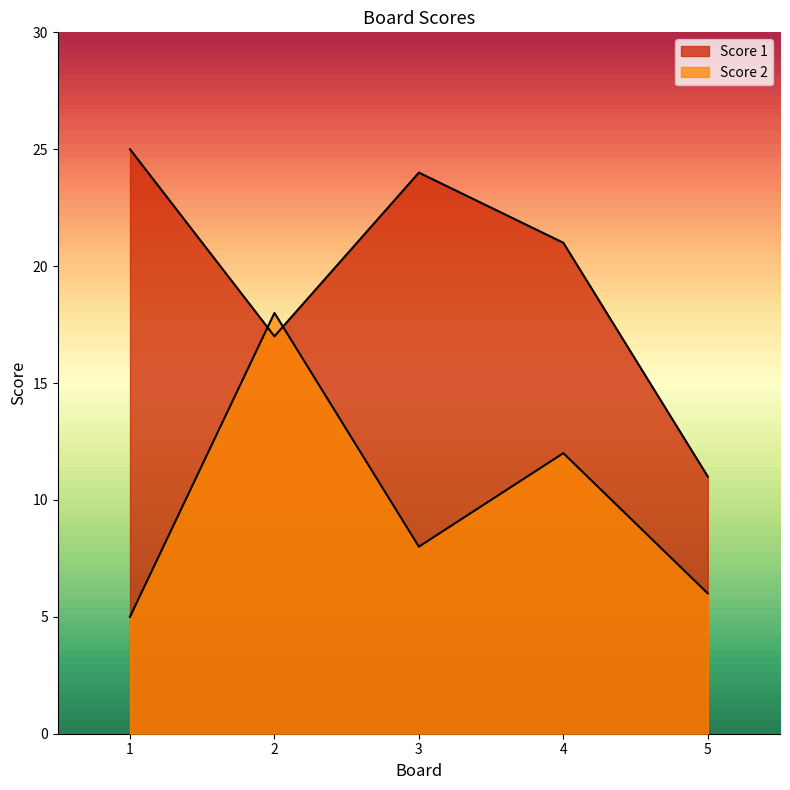

What is the minimum value for Score 1?

11